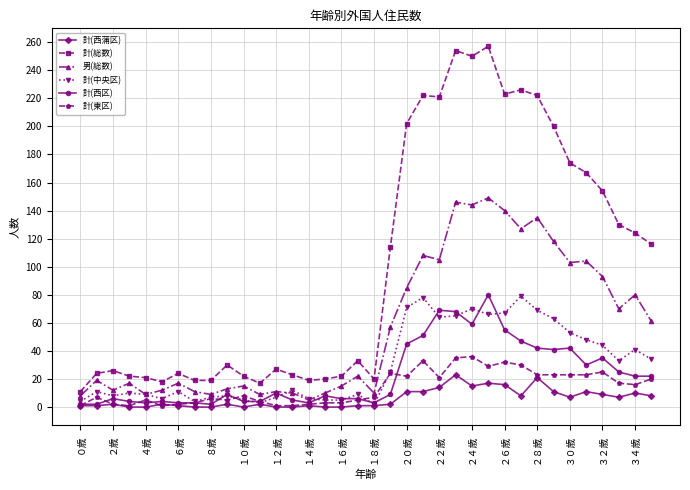

True or false: 男(総数) has more than 0 interior local peaks.

True